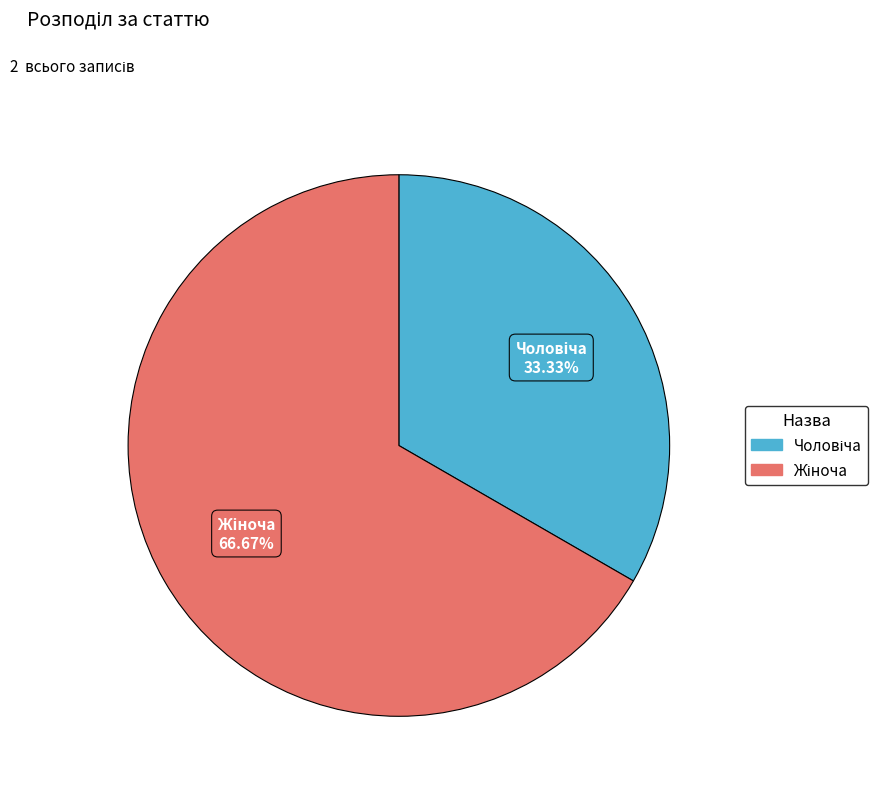

How many segments does this pie chart have?

2